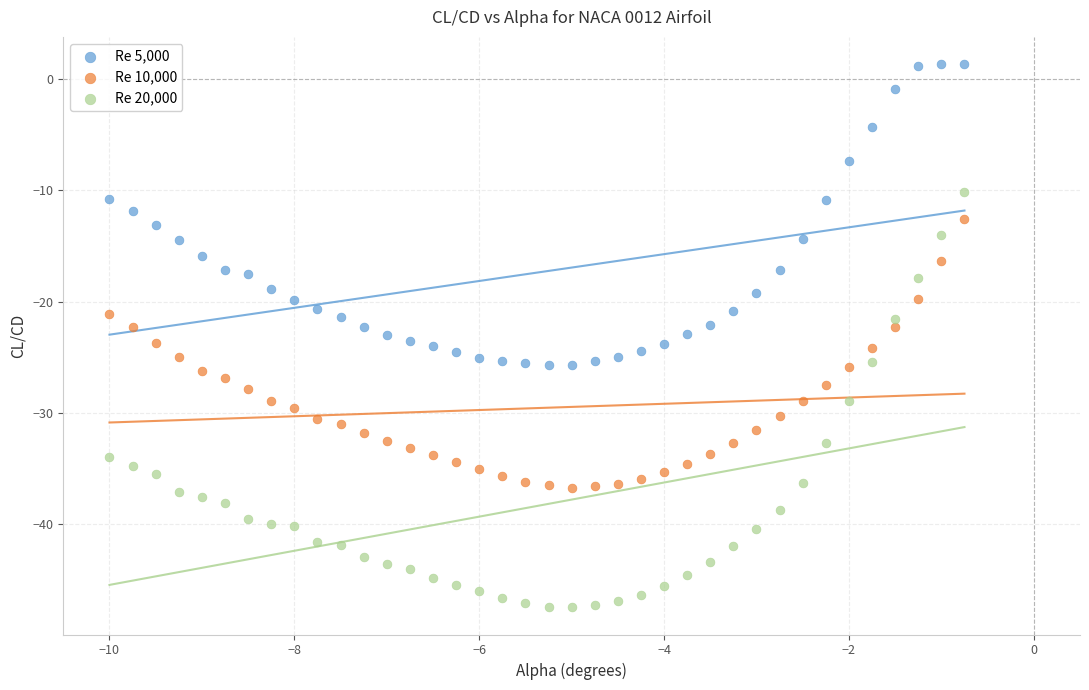

Which series has the largest Y range (max minus min)?

Re 20,000